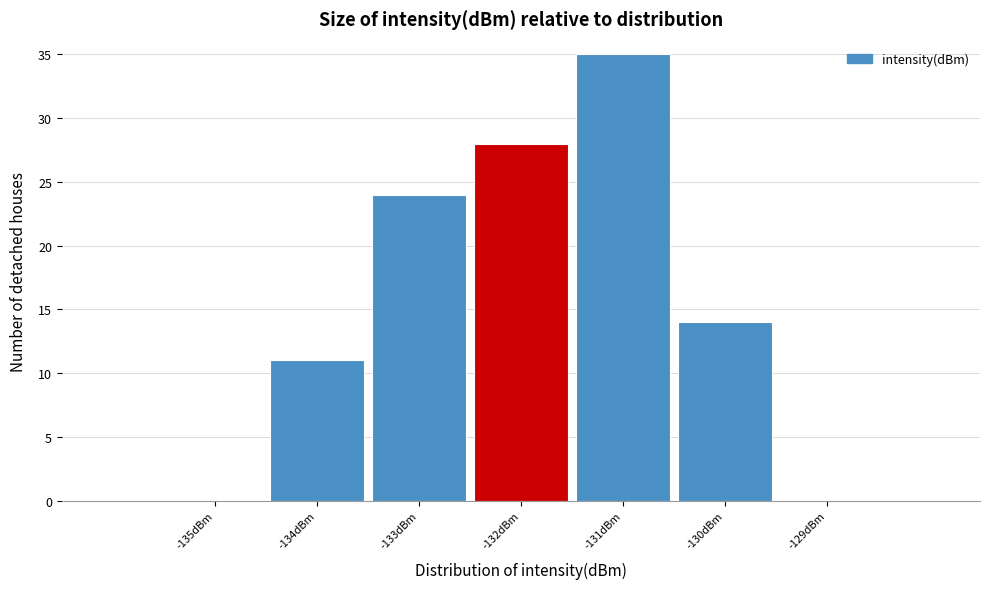

Which range on the x-axis has the tallest bar?

-131.5 to -130.5